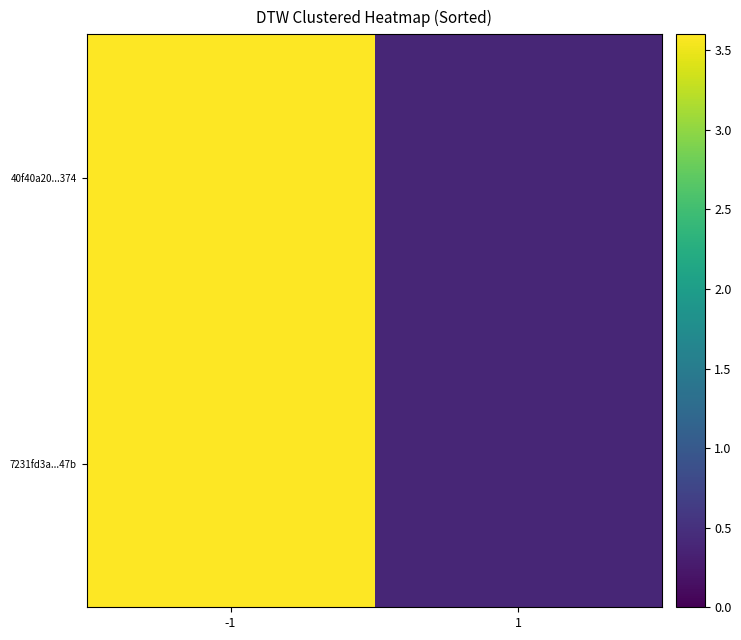

Reading left to right, what are all the values shown in this chart?

40f40a20...374: -1=3.6	1=0.4
7231fd3a...47b: -1=3.6	1=0.4